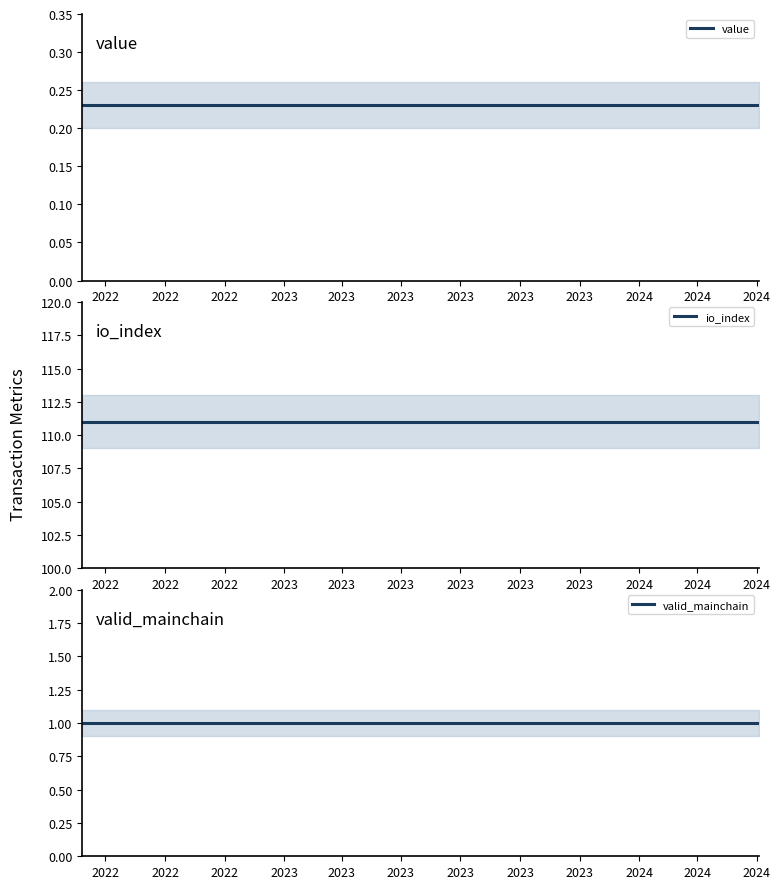

True or false: value and io_index cross at least once.

False